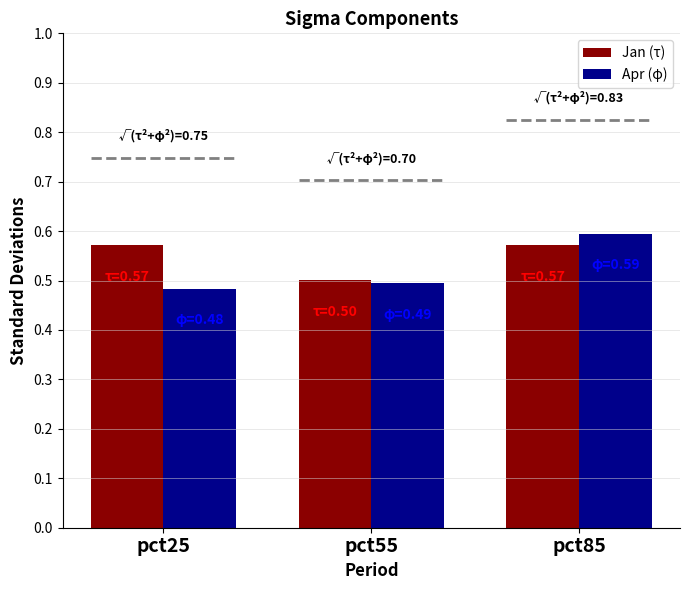

What is the sum of all Jan (τ) values?

1.6